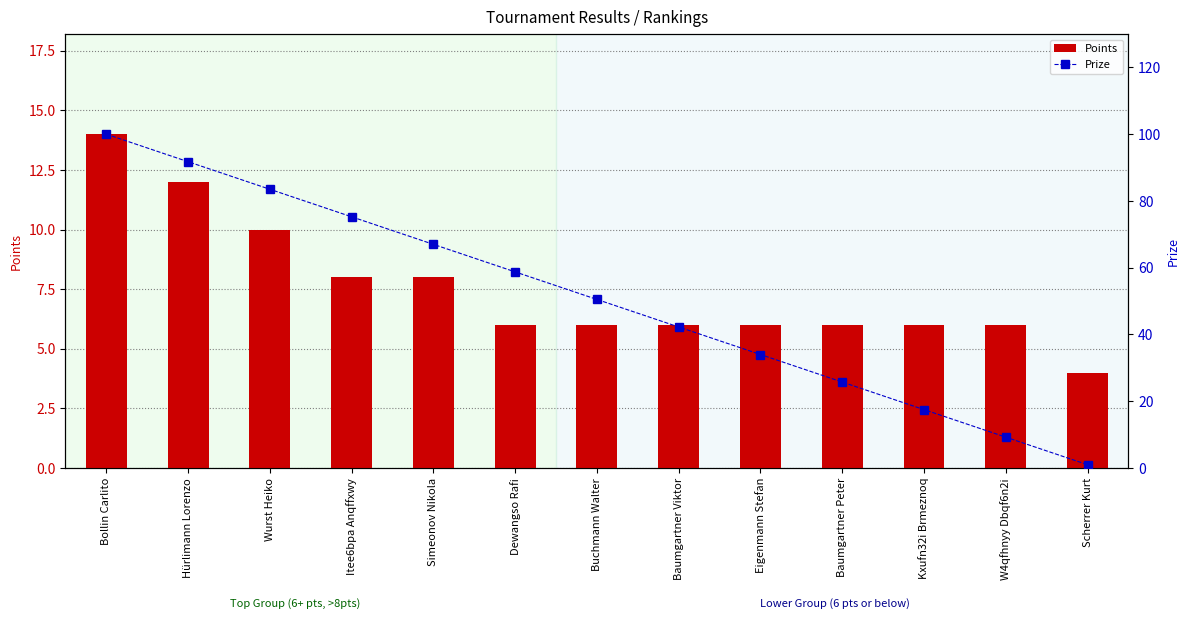

At which label does Points reach its peak?

Bollin Carlito